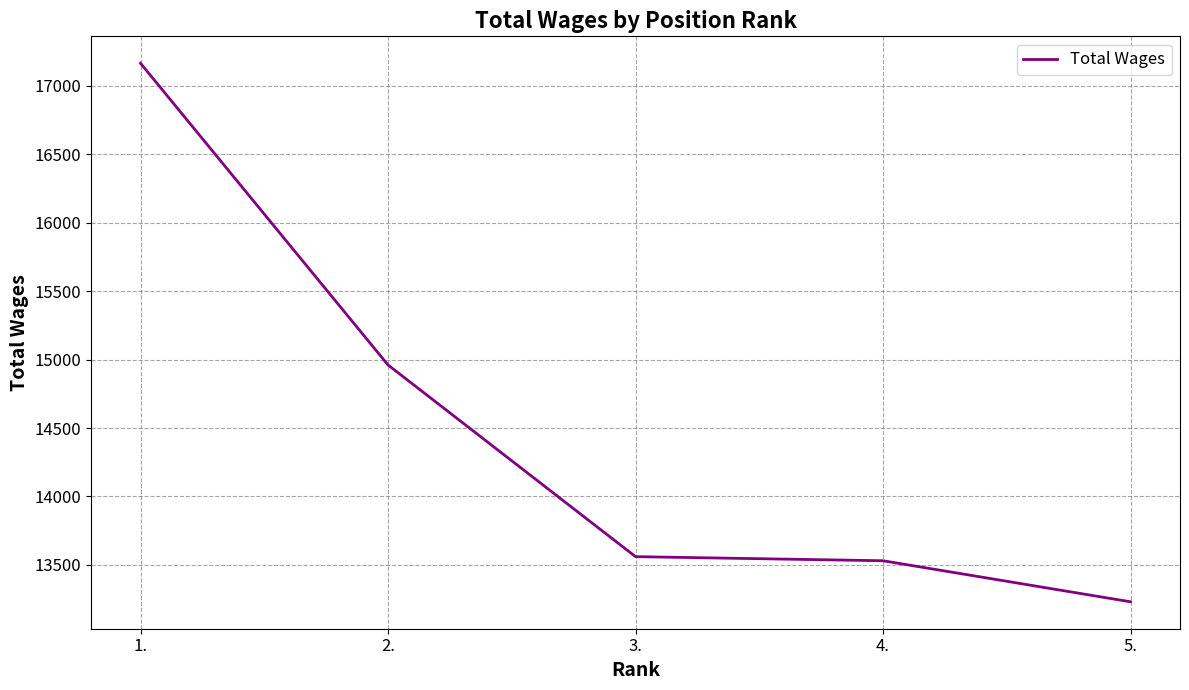

What is the average value?

14489